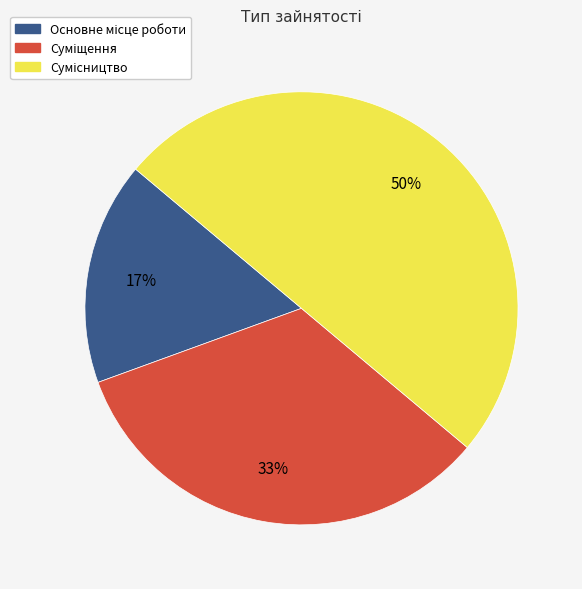

To the nearest percent, what is the difference between the largest and smallest slice percentages?

33%